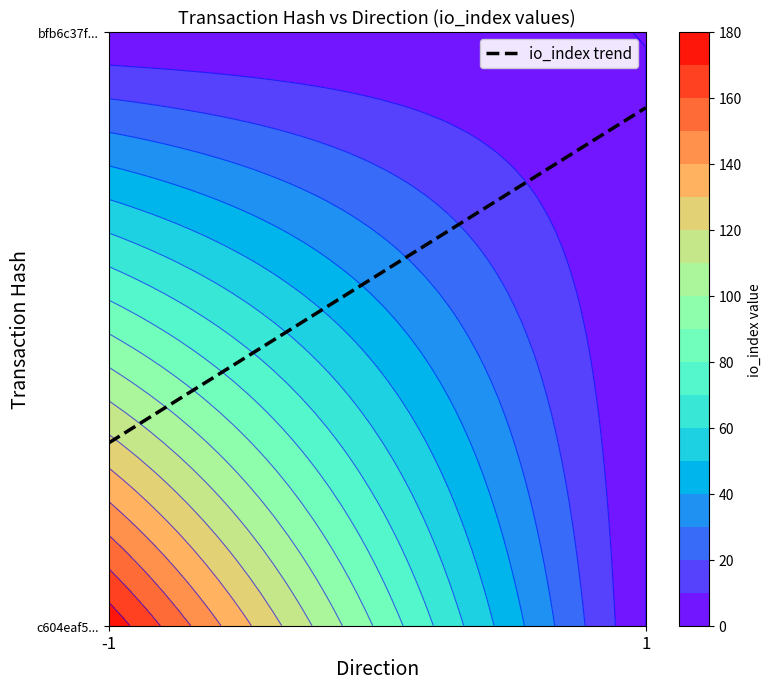

Which label corresponds to the largest value in the chart?

io_index